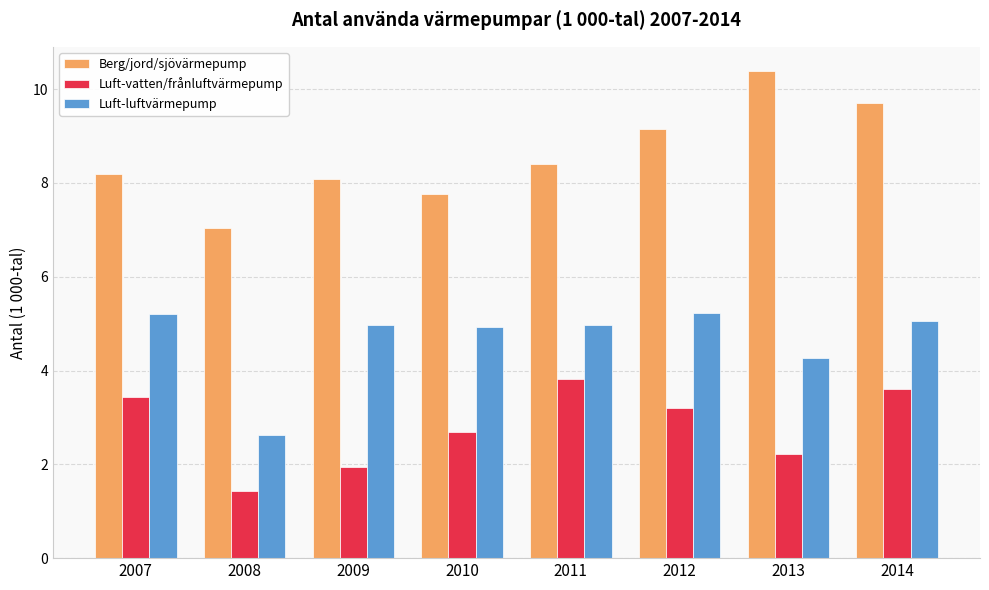

What is the sum of all Berg/jord/sjövärmepump values?

68.7